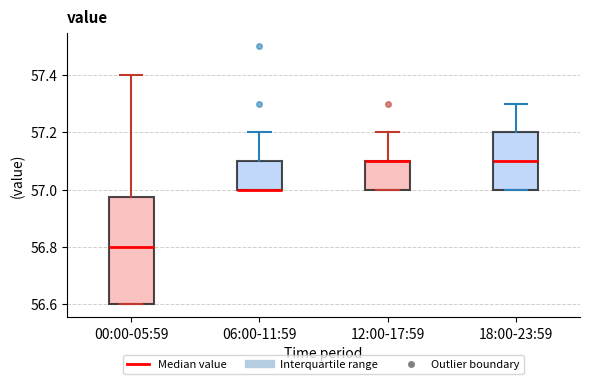

Reading left to right, read every box against the y-axis: the position of its median line, the range the box covers, and the ends of its whiskers. The values are not printed on the chart, so give them approximately, as read against the axis.

00:00-05:59: median 56.80, box 56.60 to 56.98, whiskers 56.60 to 57.40
06:00-11:59: median 57.00 (drawn on the box's lower edge), box 57.00 to 57.10, whiskers 57.00 to 57.20
12:00-17:59: median 57.10 (drawn on the box's upper edge), box 57.00 to 57.10, whiskers 57.00 to 57.20
18:00-23:59: median 57.10, box 57.00 to 57.20, whiskers 57.00 to 57.30